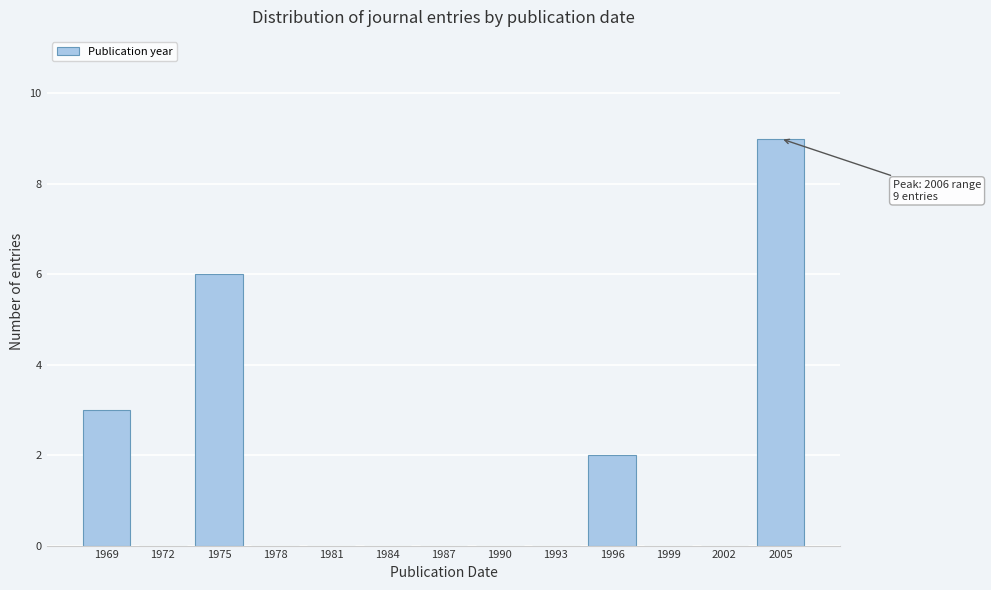

Reading left to right, extract all data points from this chart.

1969=3	1972=0	1975=6	1978=0	1981=0	1984=0	1987=0	1990=0	1993=0	1996=2	1999=0	2002=0	2005=9